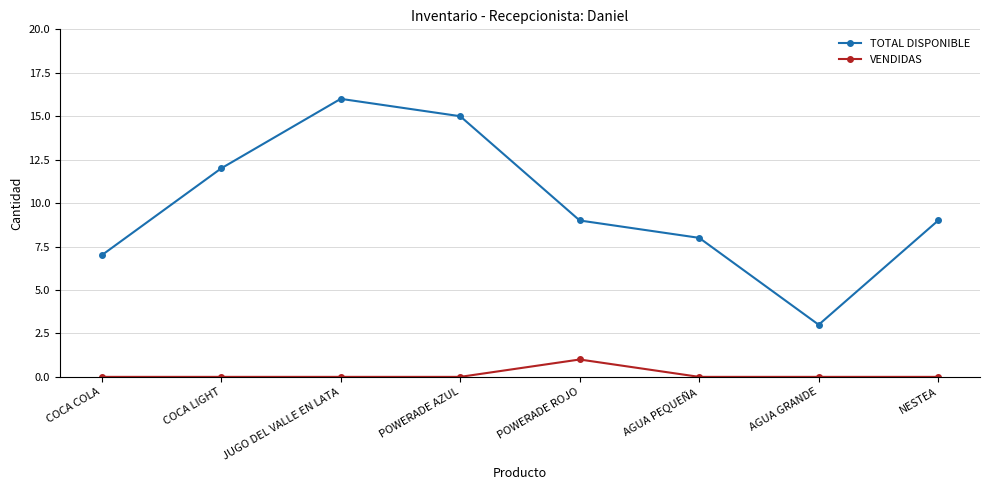

Reading left to right, transcribe all the data shown in this chart.

TOTAL DISPONIBLE: COCA COLA=7	COCA LIGHT=12	JUGO DEL VALLE EN LATA=16	POWERADE AZUL=15	POWERADE ROJO=9	AGUA PEQUEÑA=8	AGUA GRANDE=3	NESTEA=9
VENDIDAS: COCA COLA=0	COCA LIGHT=0	JUGO DEL VALLE EN LATA=0	POWERADE AZUL=0	POWERADE ROJO=1	AGUA PEQUEÑA=0	AGUA GRANDE=0	NESTEA=0